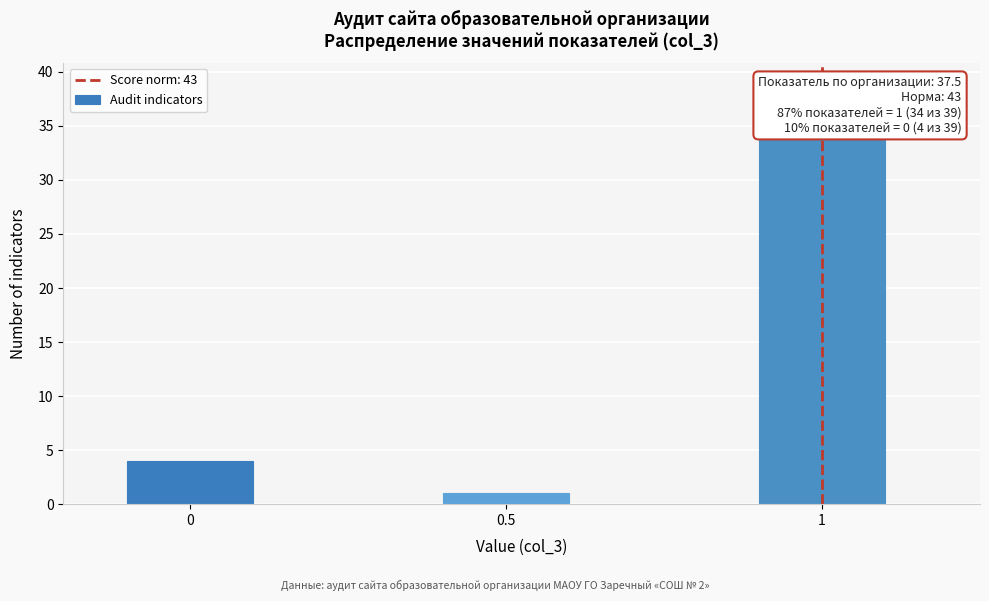

Reading left to right, extract all data points from this chart.

0=4	0.5=1	1=34